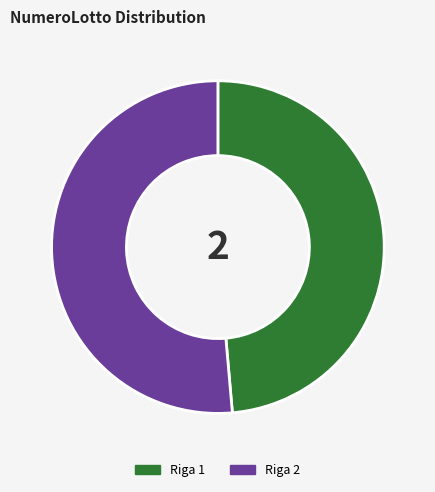

Is the sum of Riga 2 and Riga 1 greater than half?

Yes